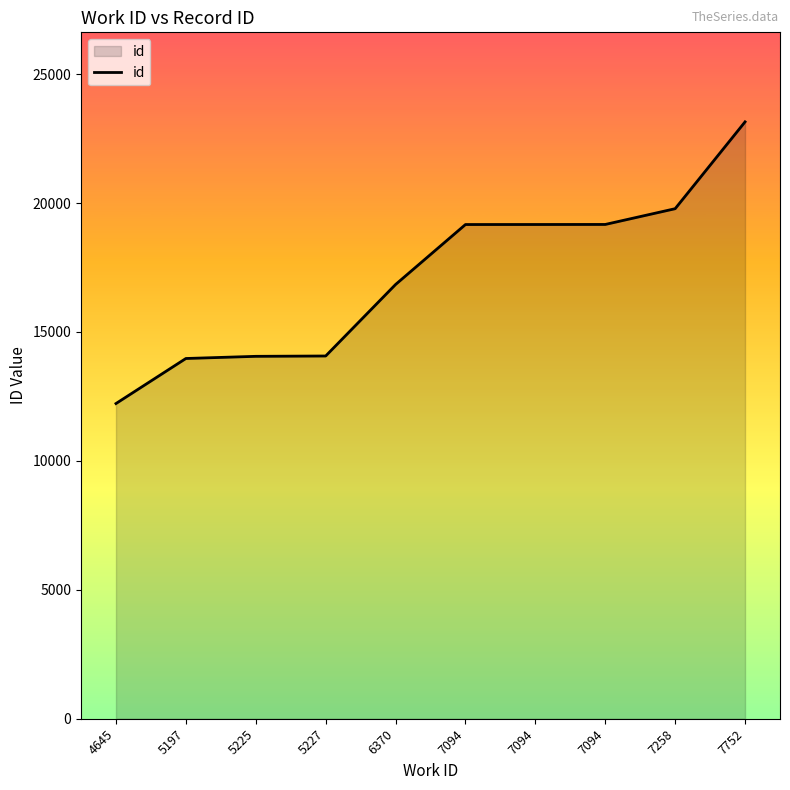

What is the maximum value shown in the chart?

23150